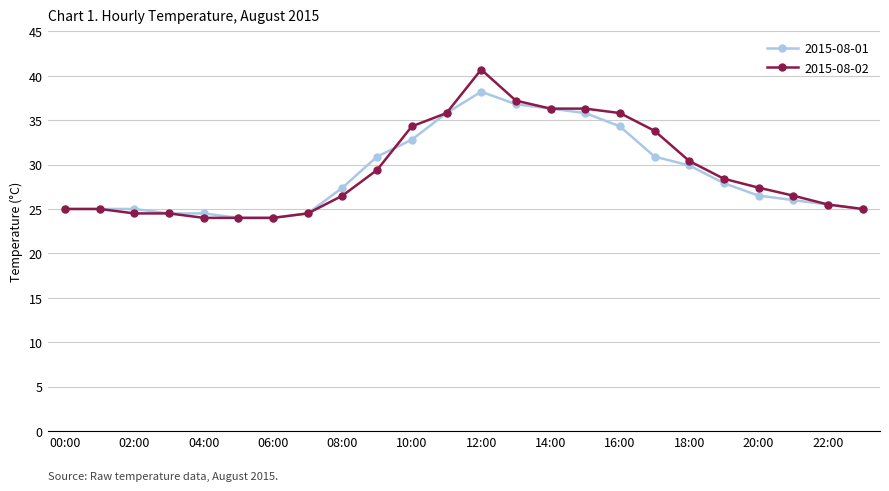

What are all the series names shown in the legend?

2015-08-01, 2015-08-02